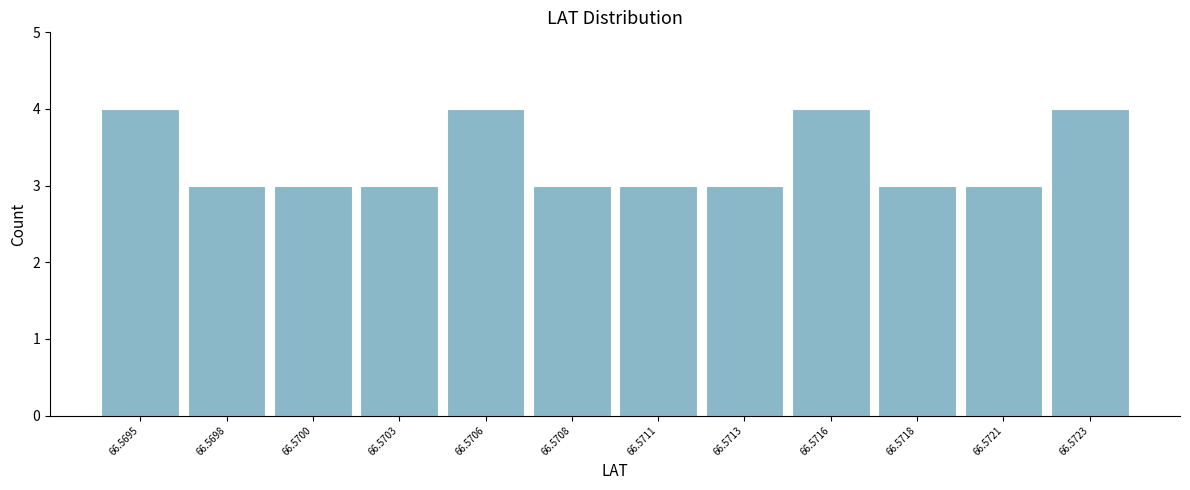

Reading right to left, list all the values displayed in this chart.

66.5723=4	66.5721=3	66.5718=3	66.5716=4	66.5713=3	66.5711=3	66.5708=3	66.5706=4	66.5703=3	66.5700=3	66.5698=3	66.5695=4